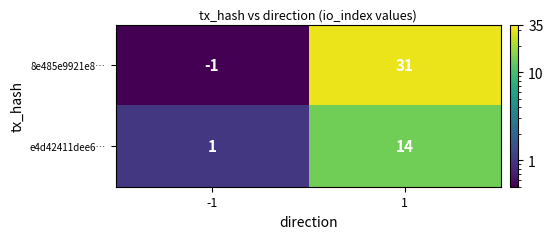

What is the total value across all series at -1?

0